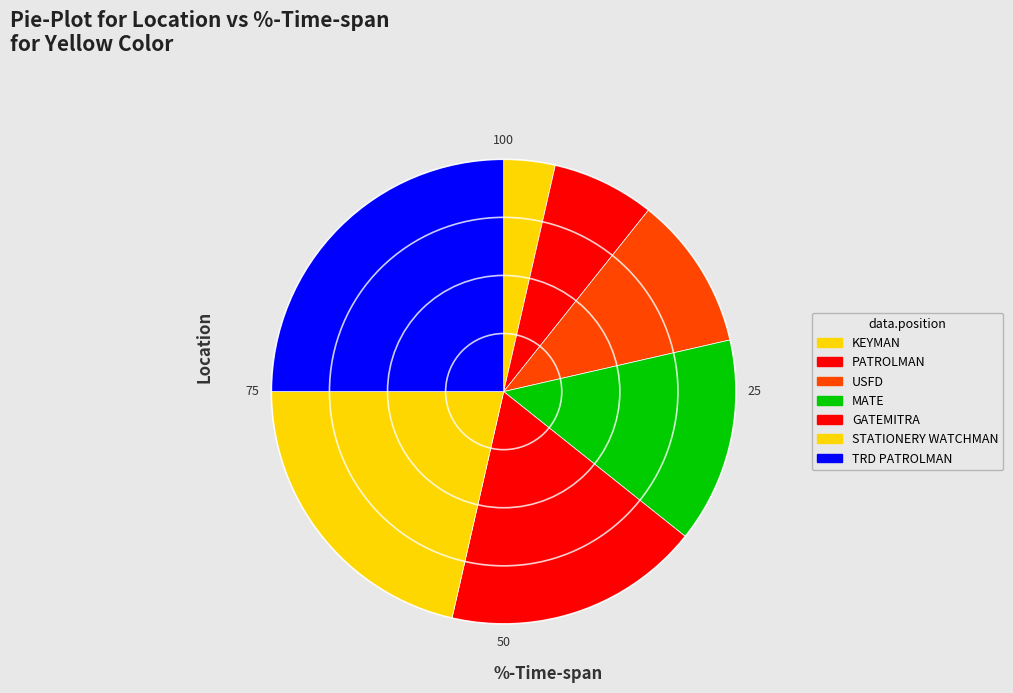

To the nearest percent, what portion does PATROLMAN represent?

7%